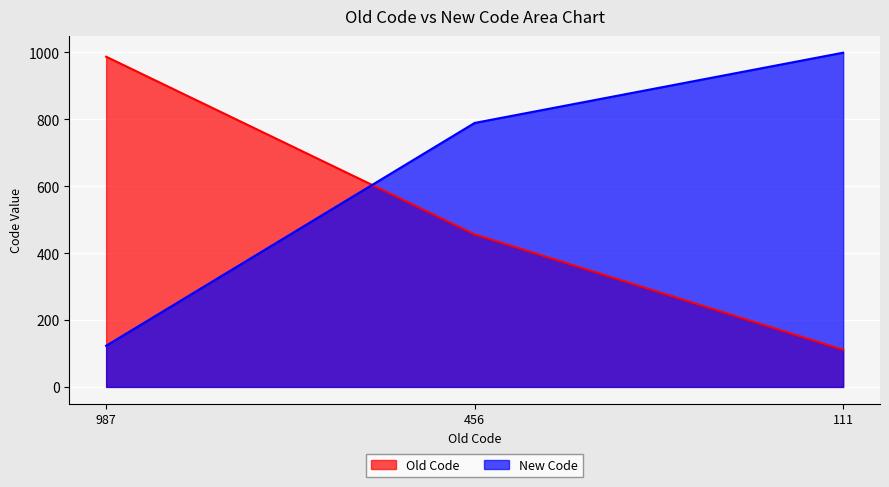

Between 987 and 456, which is larger?

987